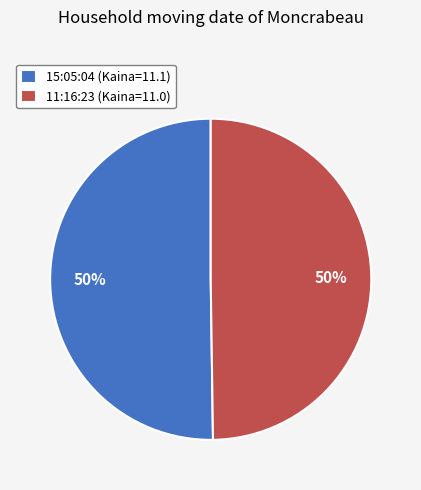

What percentage is the 15:05:04 slice, to the nearest percent?

50%